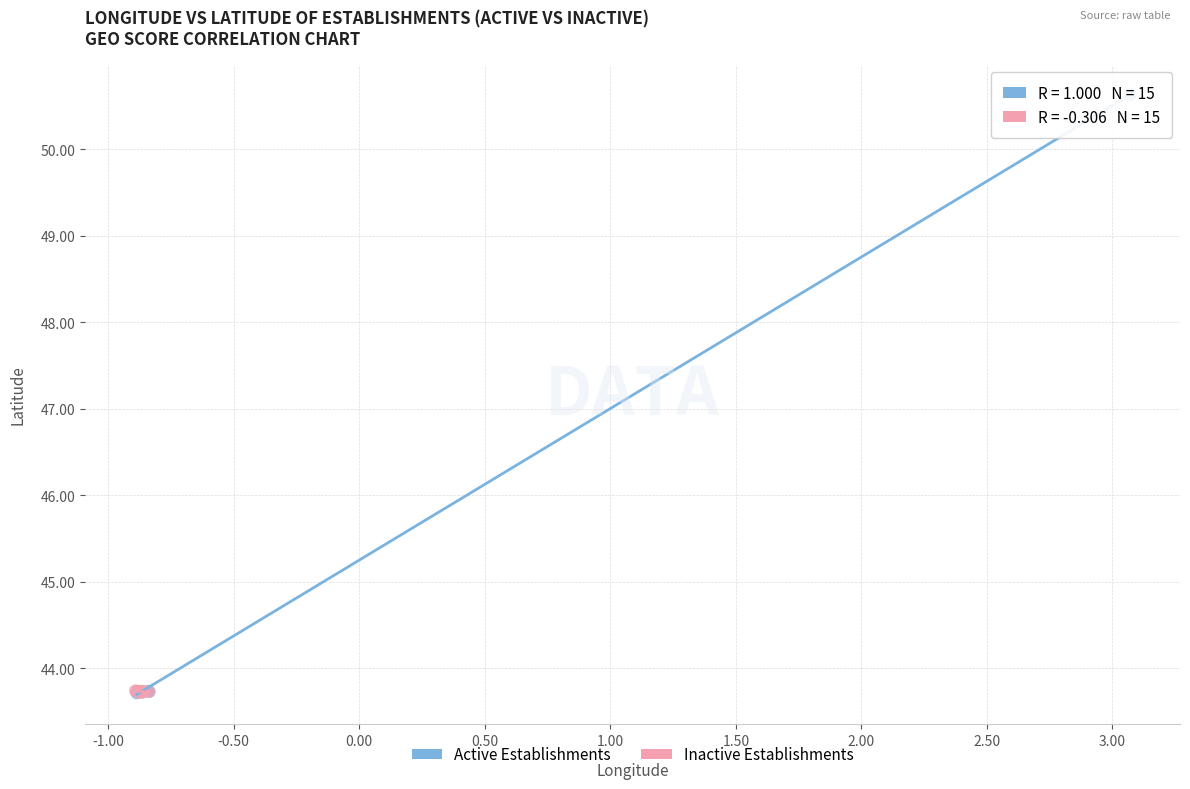

What are all the series names shown in the legend?

Active Establishments, Inactive Establishments